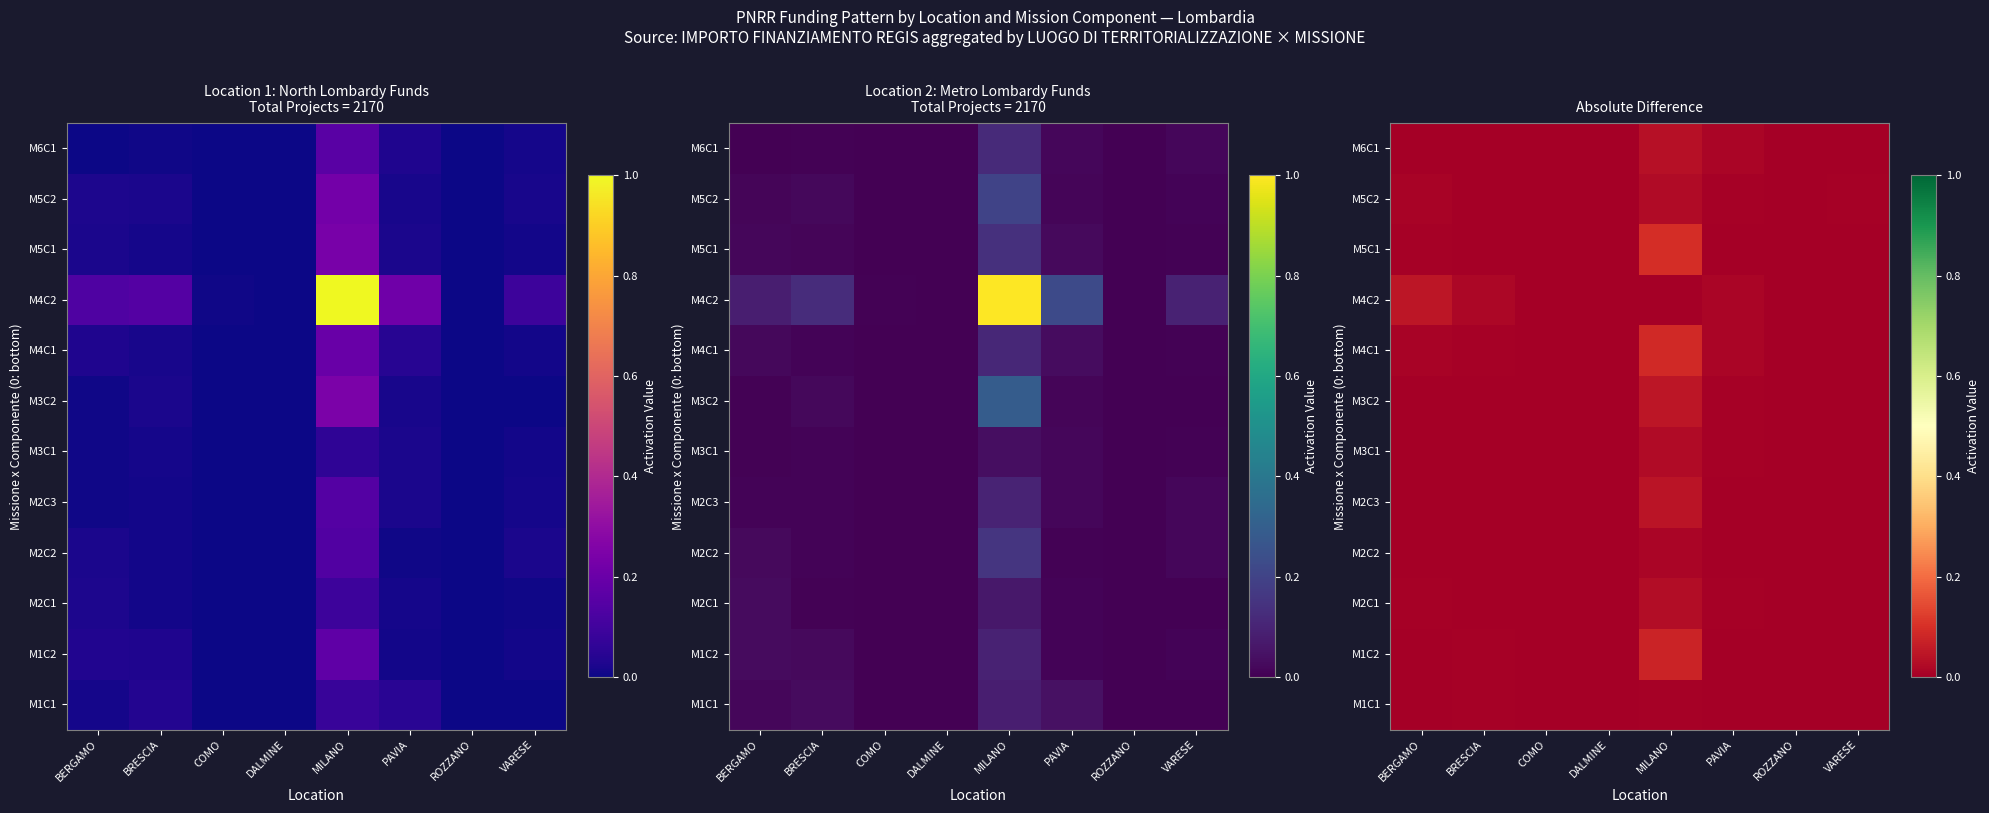

Which has a higher value, BERGAMO or VARESE?

BERGAMO